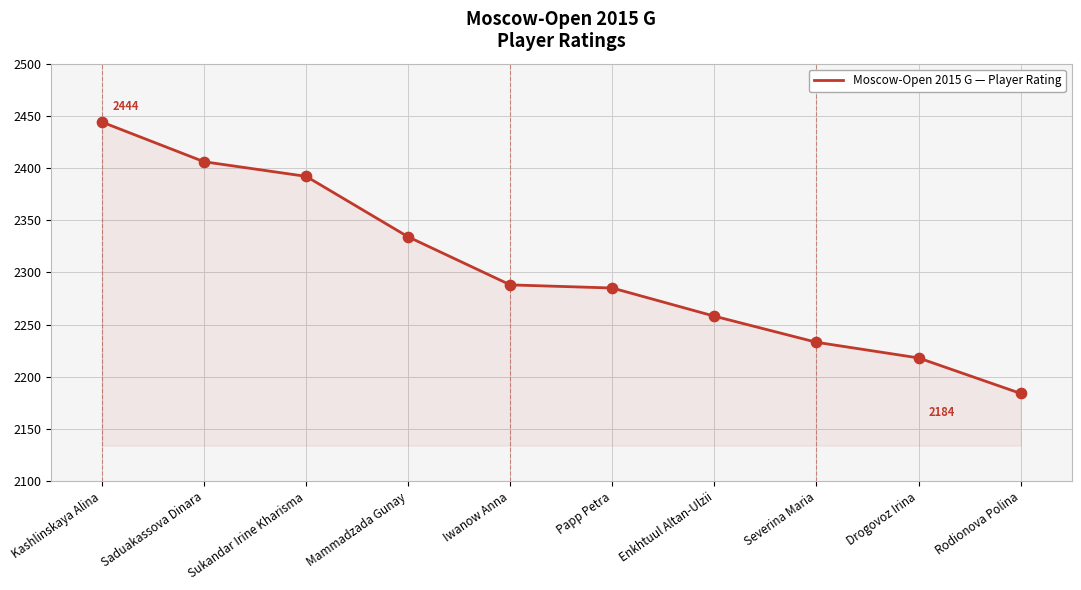

Approximately how many times larger is the value at Kashlinskaya Alina compared to Sukandar Irine Kharisma?

1.0